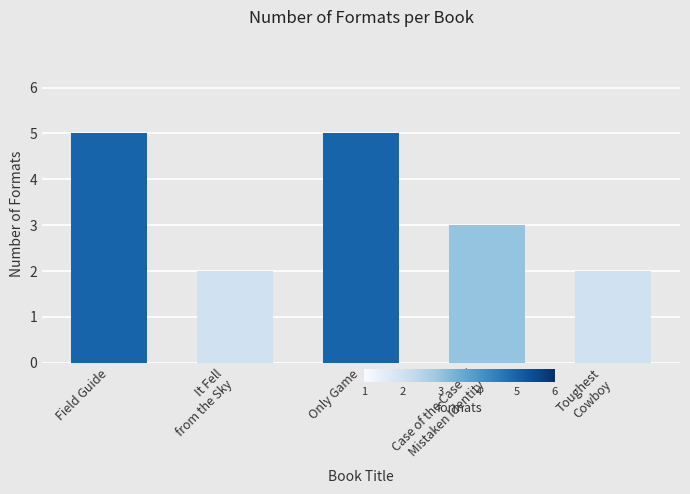

What is the label of the 2nd bar from the left?

It Fell
from the Sky